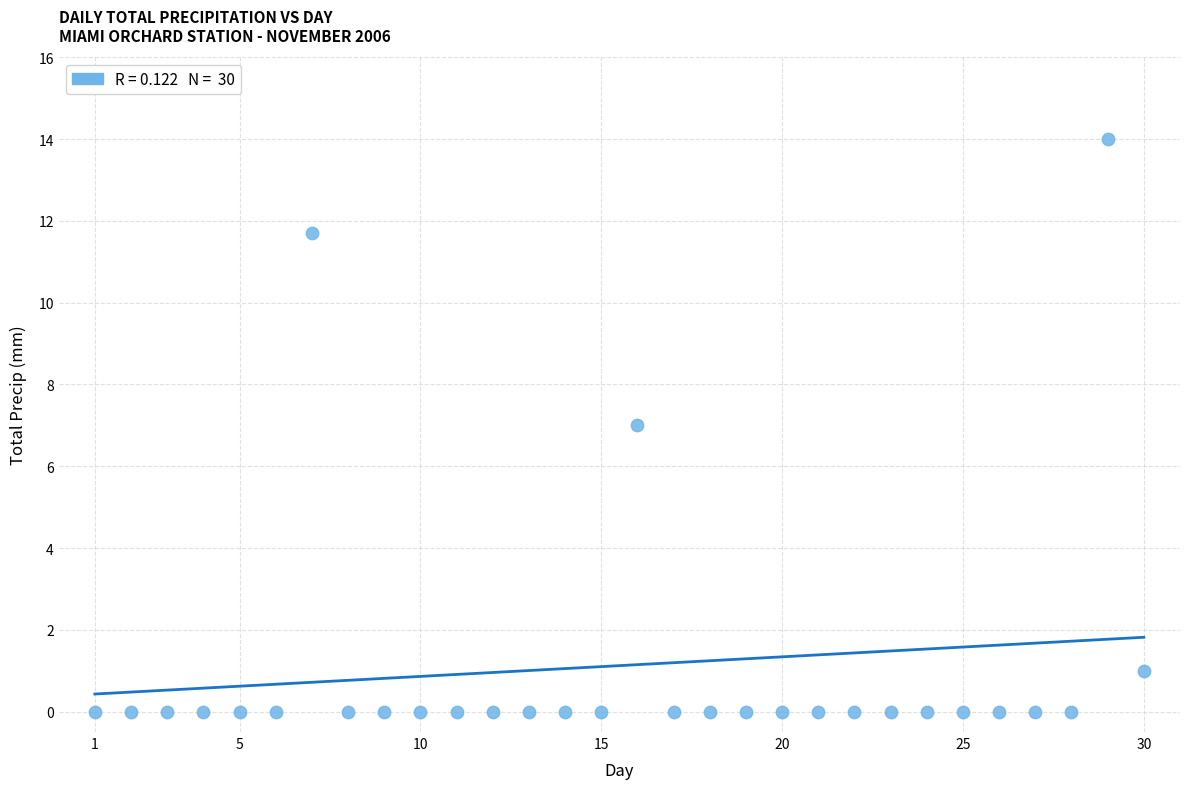

What is the range of Y values (max minus min)?

14.0